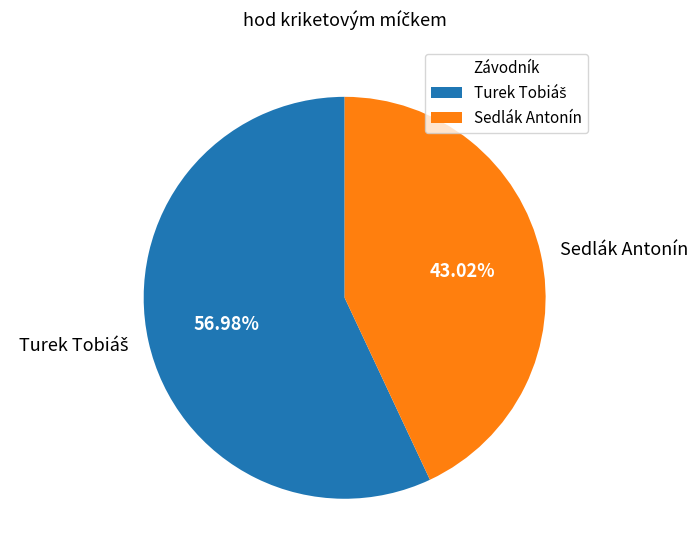

Which category has the smallest portion of the pie?

Sedlák Antonín